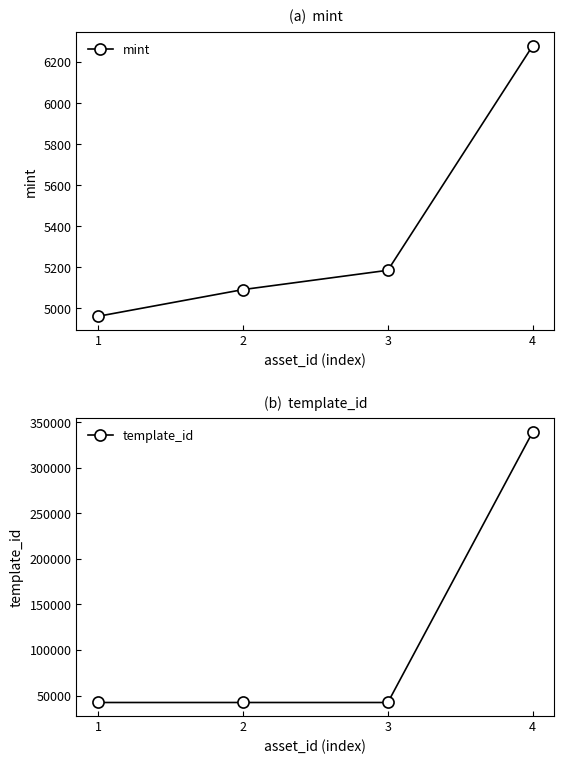

True or false: template_id and mint intersect in this chart.

False